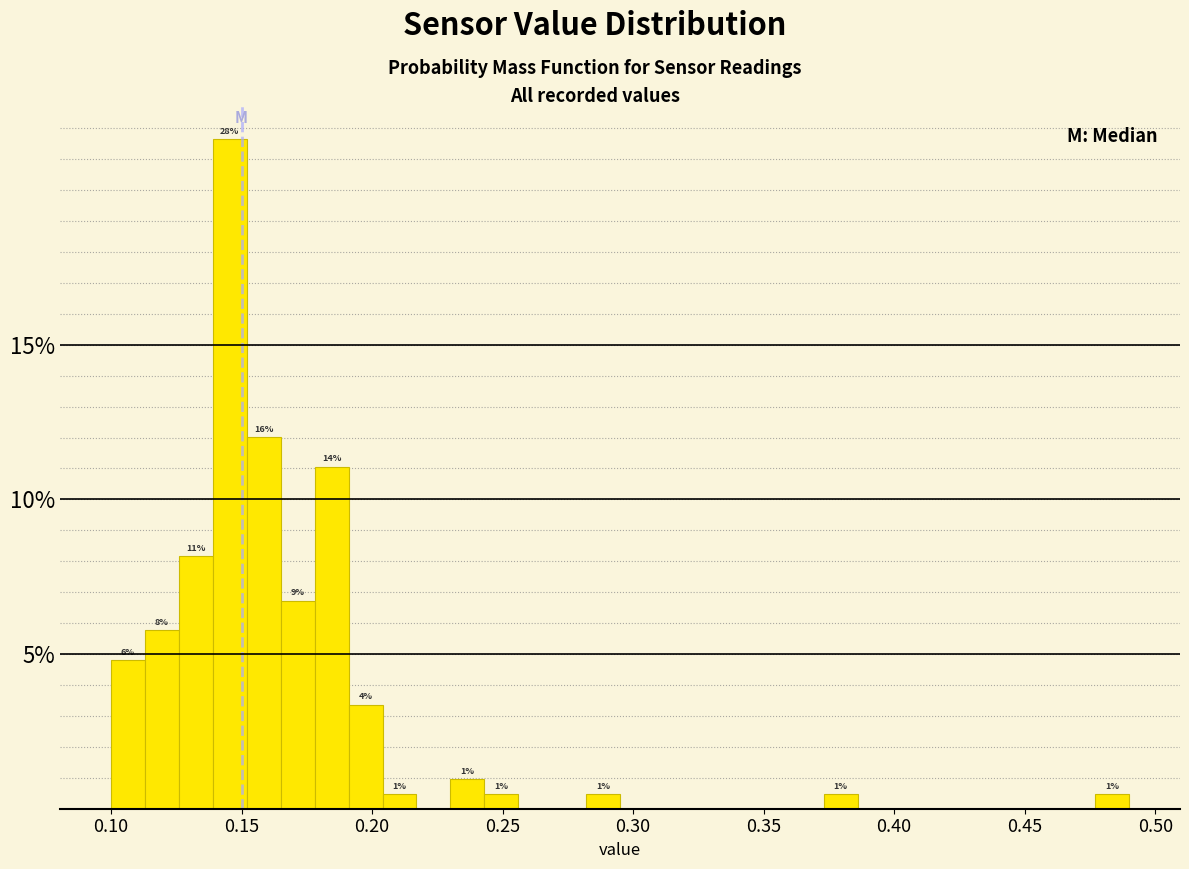

Read against the x-axis, roughly where is the centre of the tallest bar?

0.145